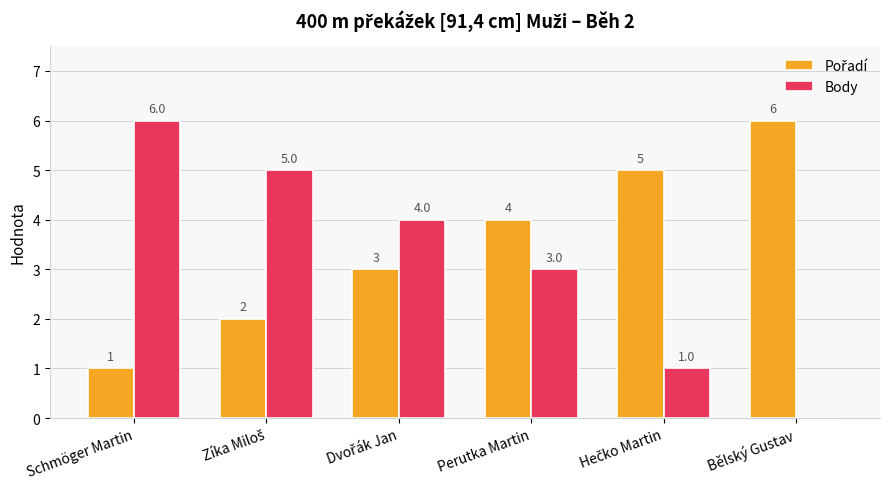

Where is Body nearest to the value 3?

Perutka Martin